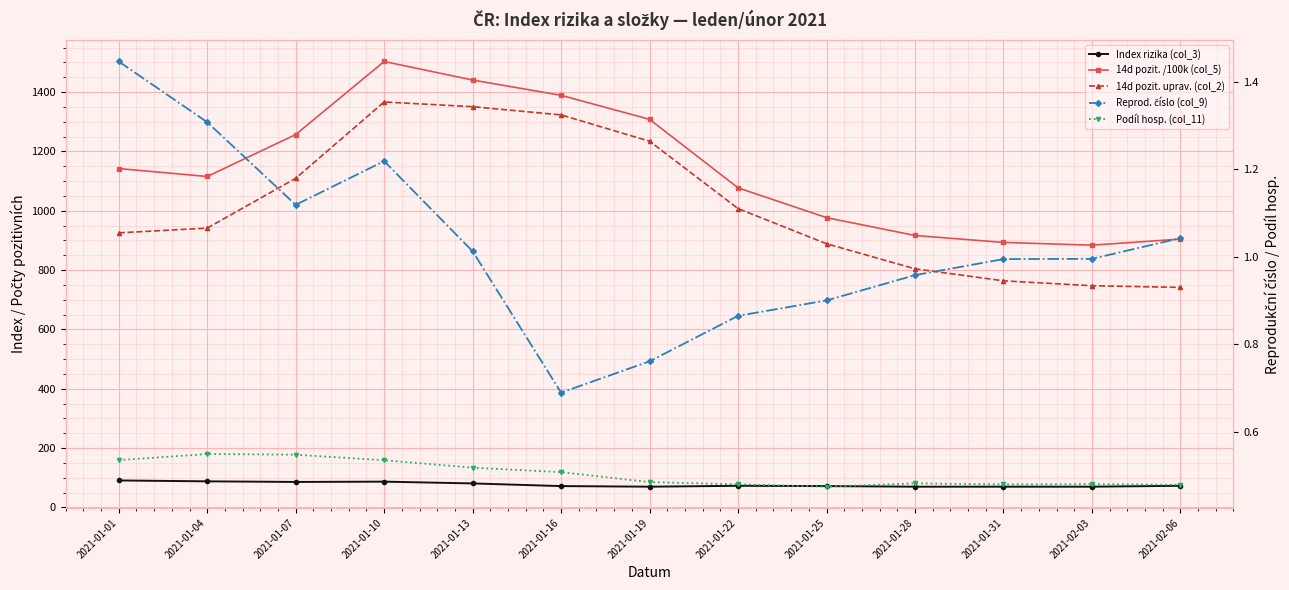

The Index rizika (col_3) series shows 124.8 at 2021-02-06. True or false?

False